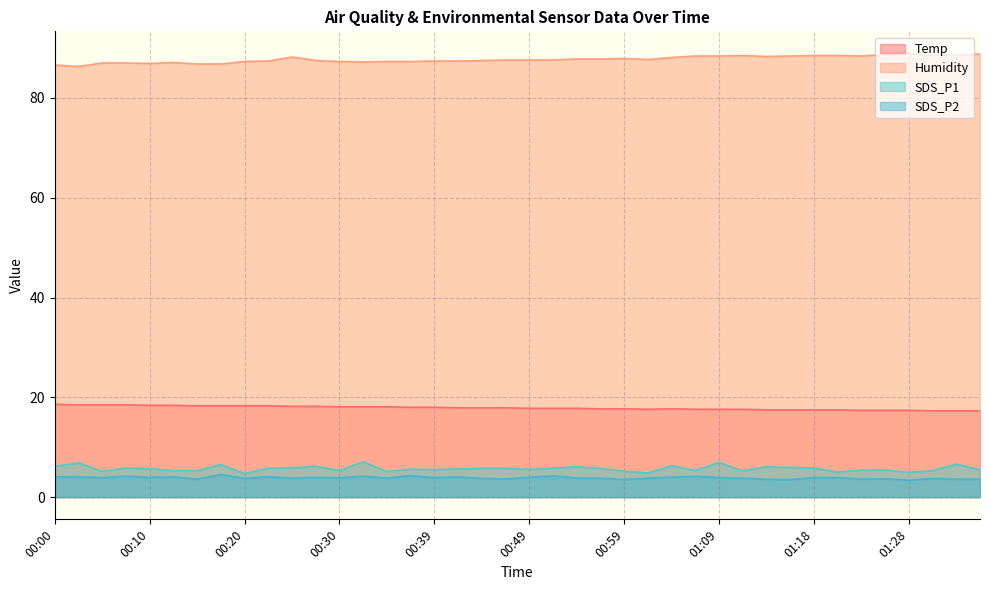

At which label is SDS_P2 closest to 3?

01:28